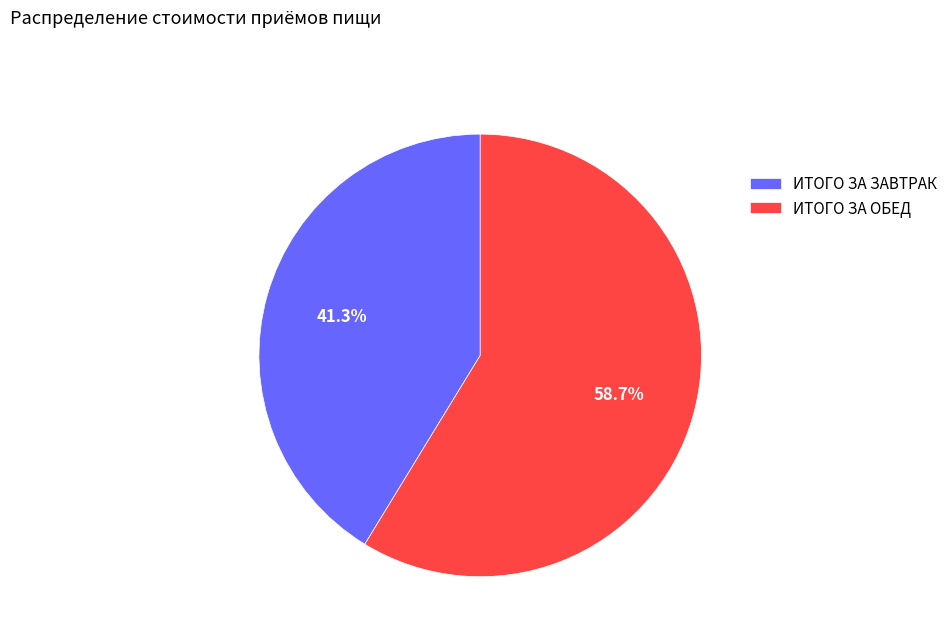

To the nearest percent, what percentage of the pie is ИТОГО ЗА ОБЕД?

59%